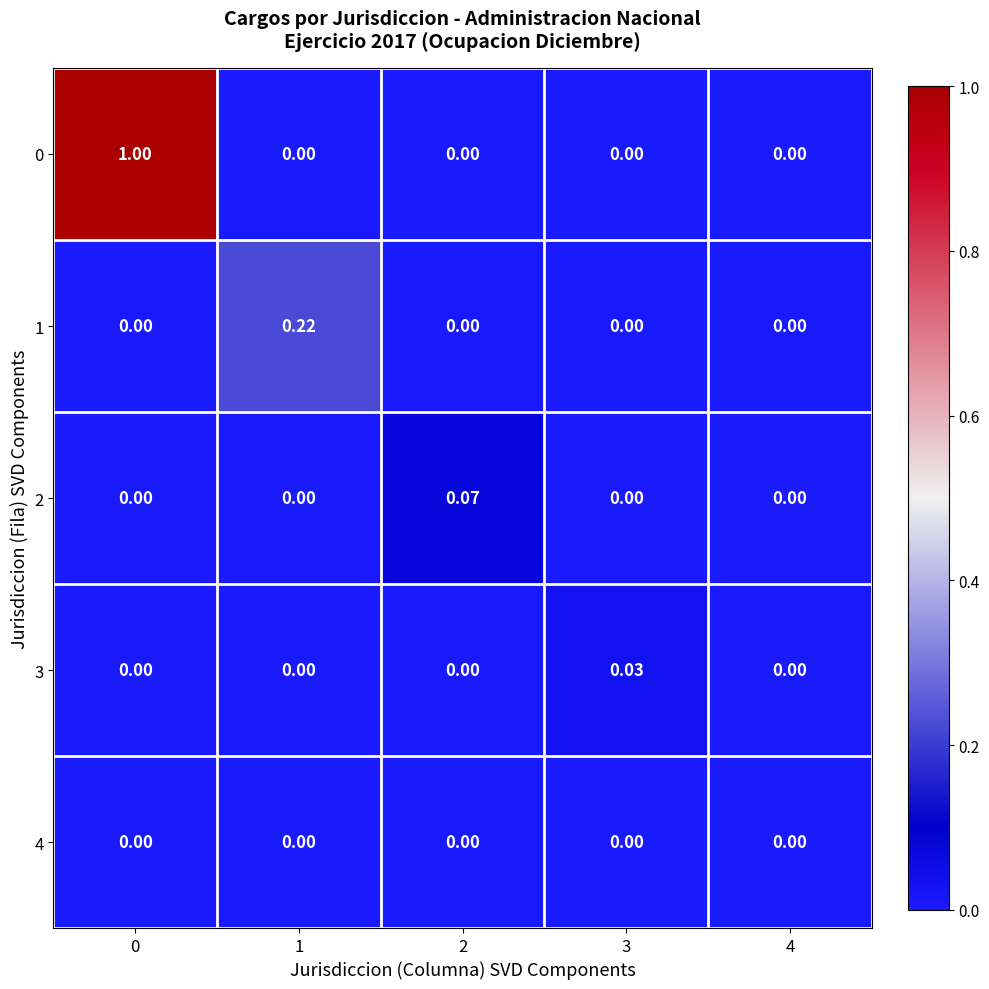

Is the value of 2 at 3 greater than the value of 3 at 3?

No